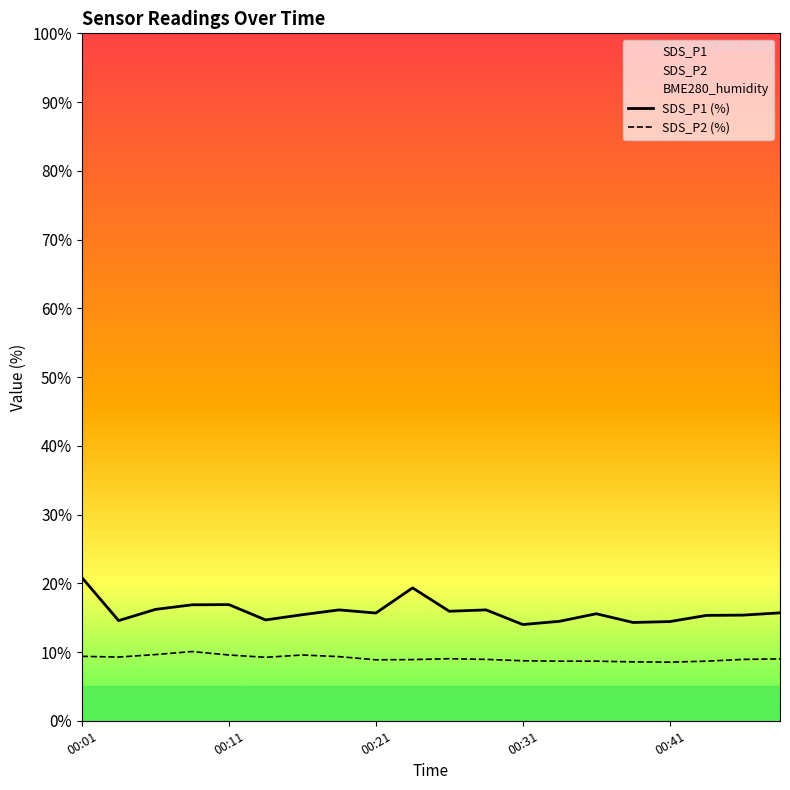

True or false: SDS_P1 (%) has a value of 3.7 at 17.

False